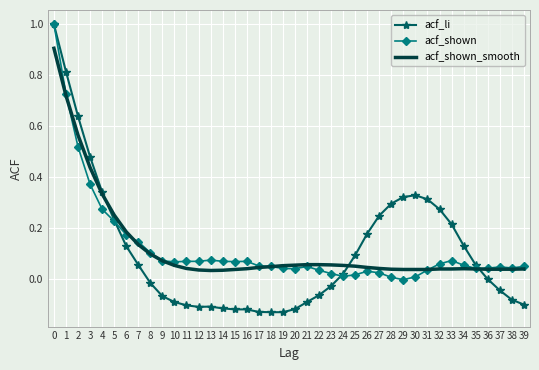

The value of acf_li at 29 is 0.3. True or false?

True